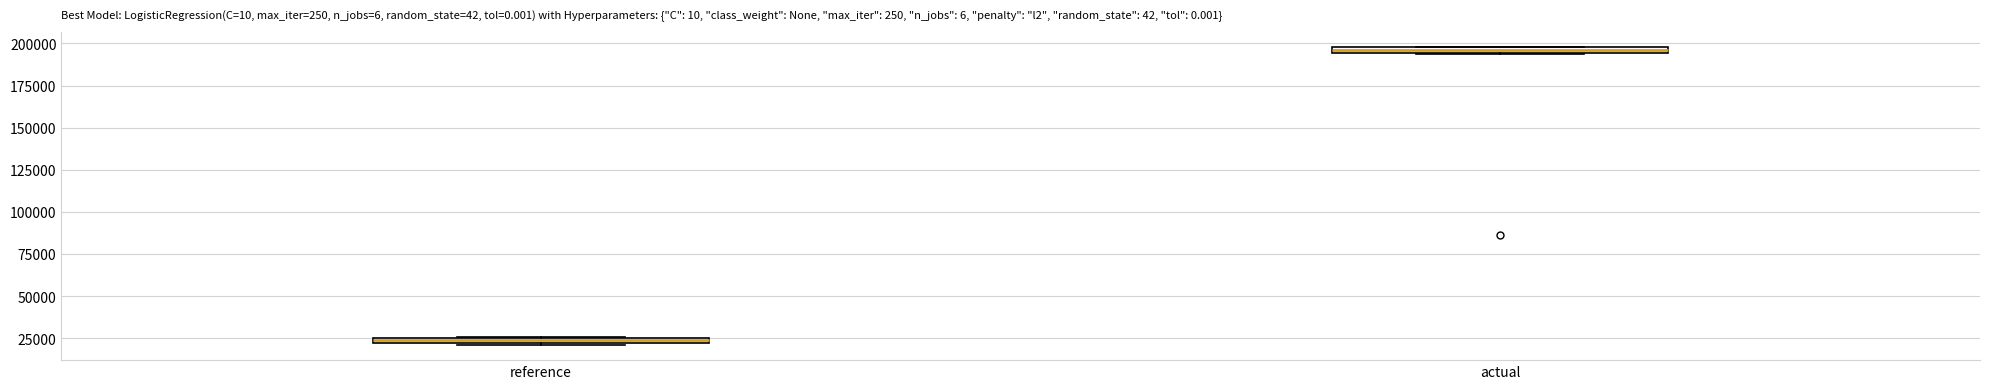

Where is the upper edge of the box for actual on the y-axis? The values are not printed on the chart, so give them approximately, as read against the axis.

200000